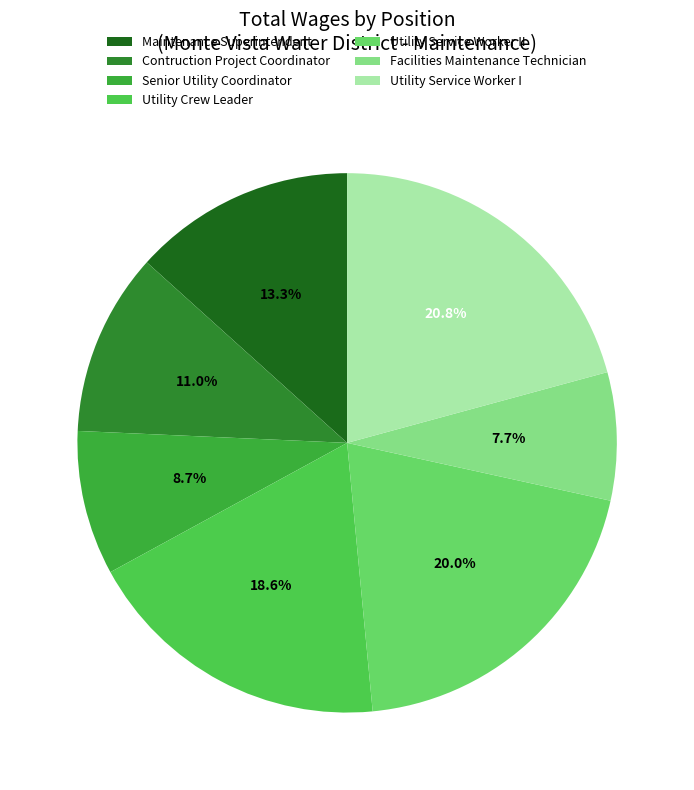

To the nearest percent, what is the difference between the largest and smallest slice percentages?

13%